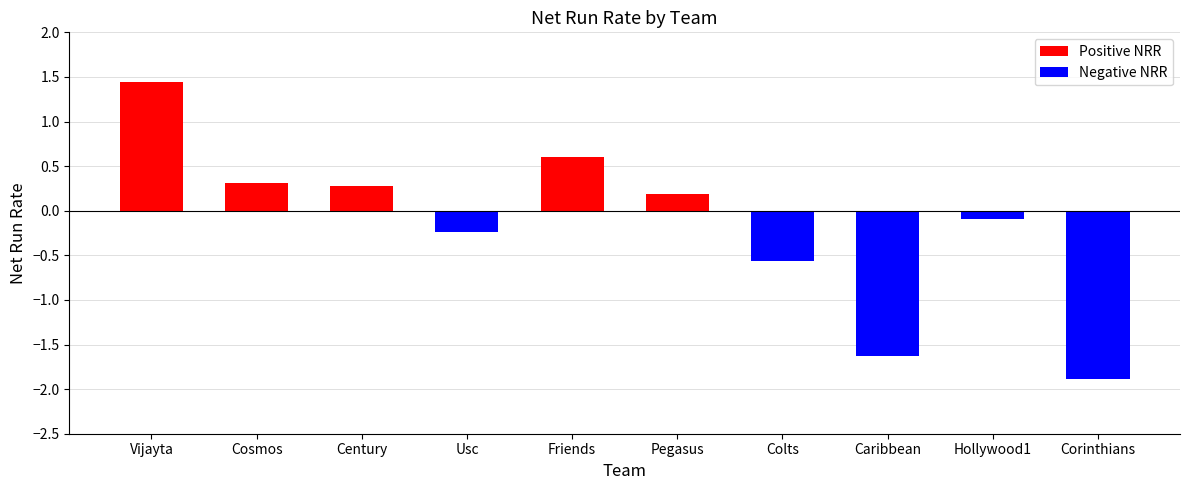

At which label is the value closest to 0?

Hollywood1